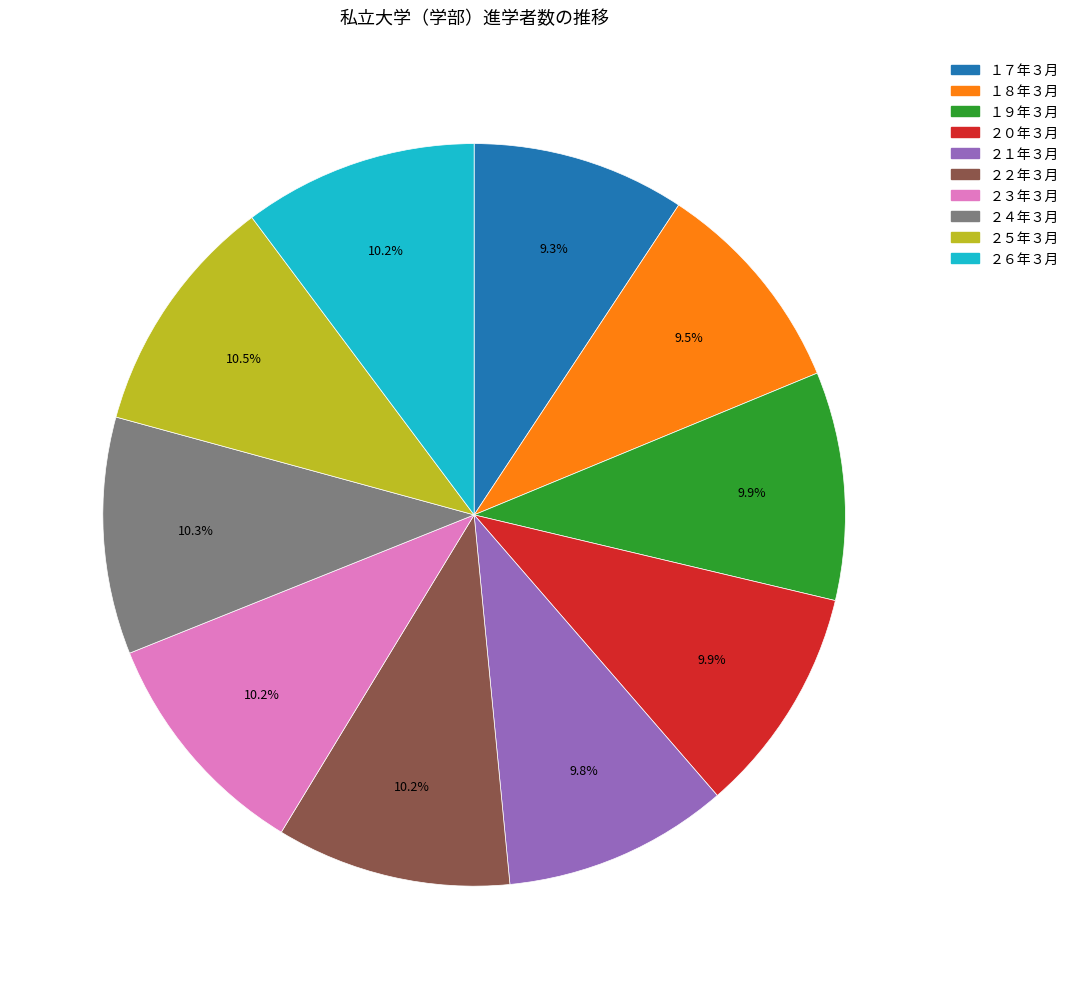

To the nearest percent, what is the combined percentage of ２１年３月 and ２３年３月?

20%